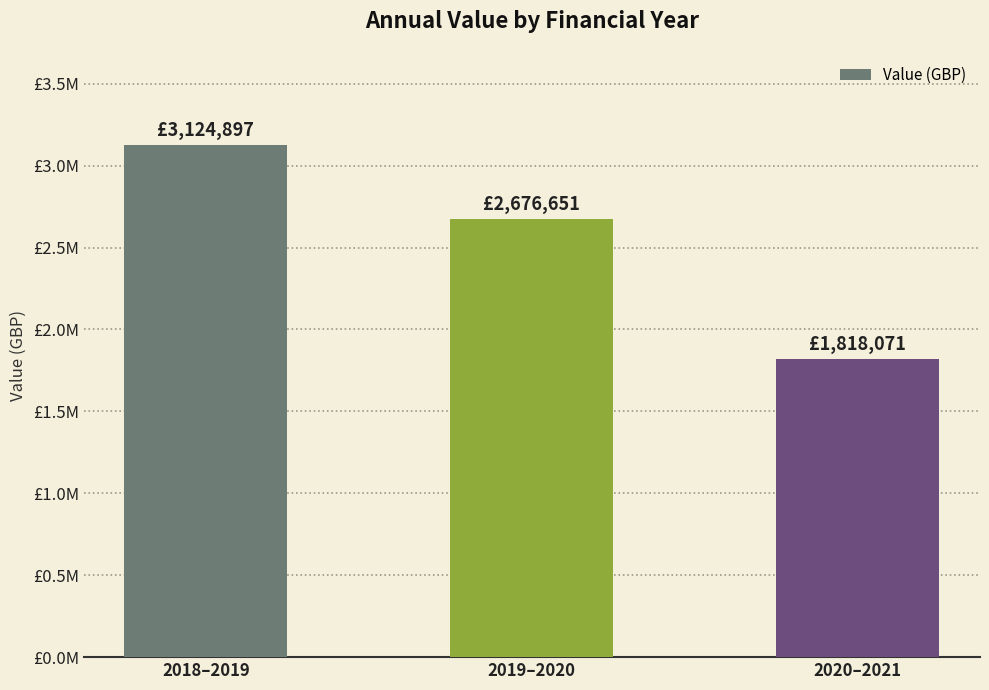

List the labels in order of value, largest first.

2018–2019, 2019–2020, 2020–2021